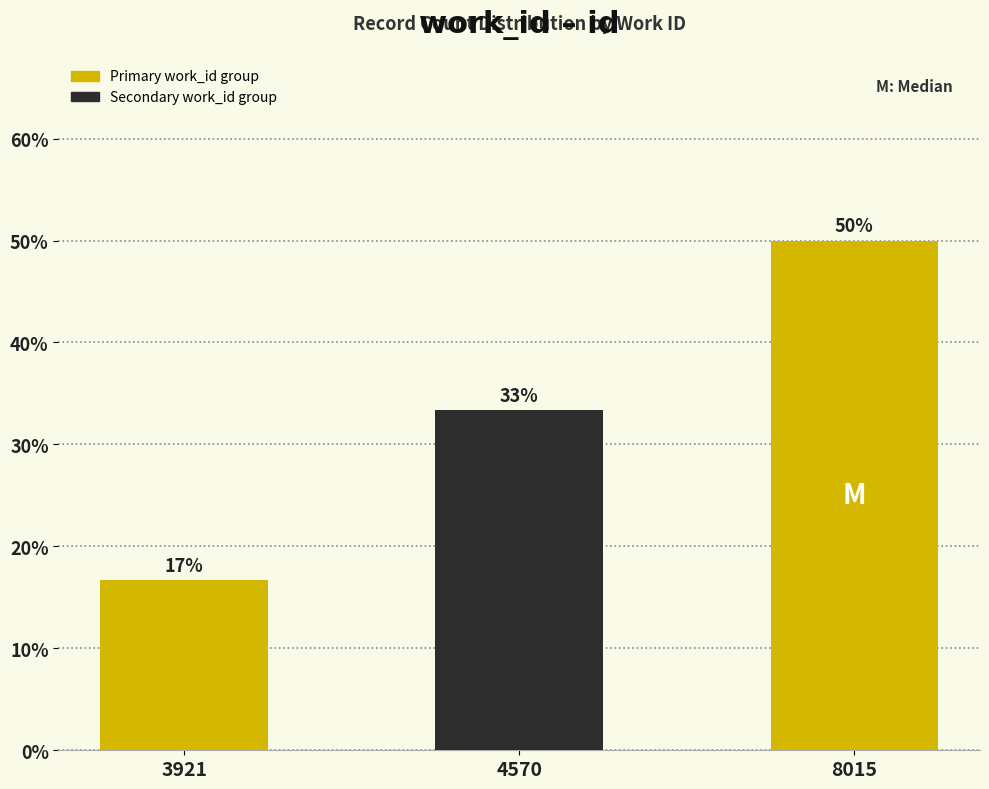

Are the bars horizontal?

No